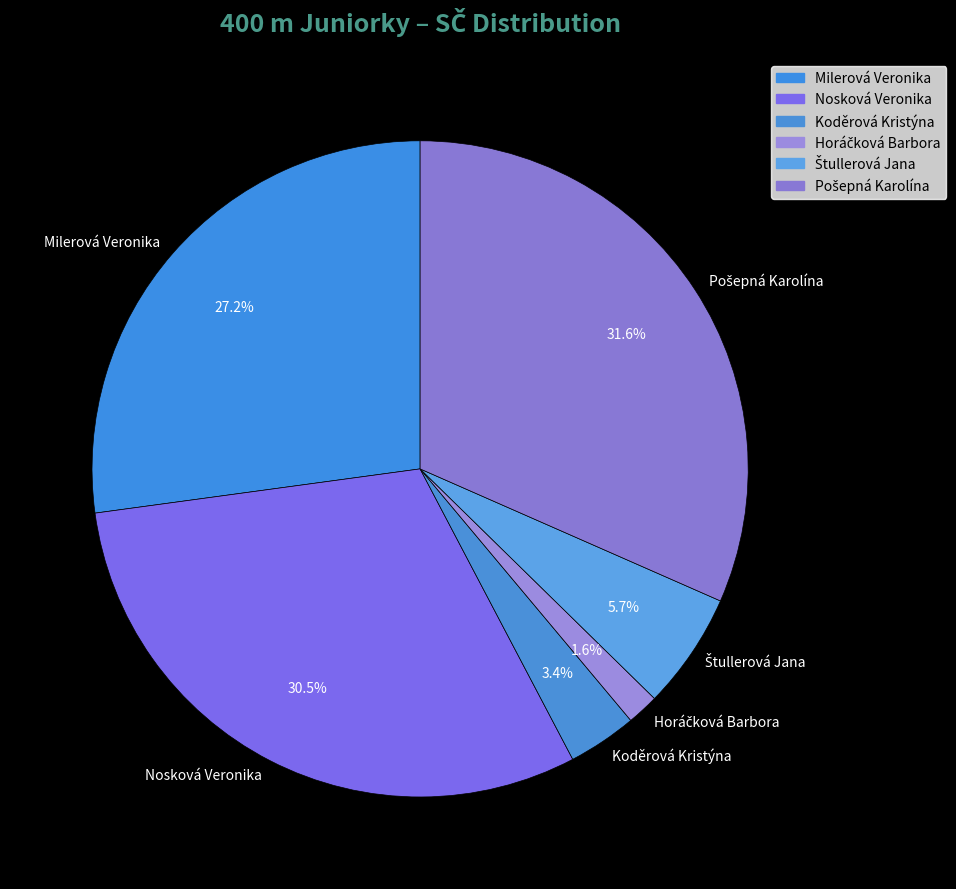

To the nearest percent, what is the average slice percentage?

17%